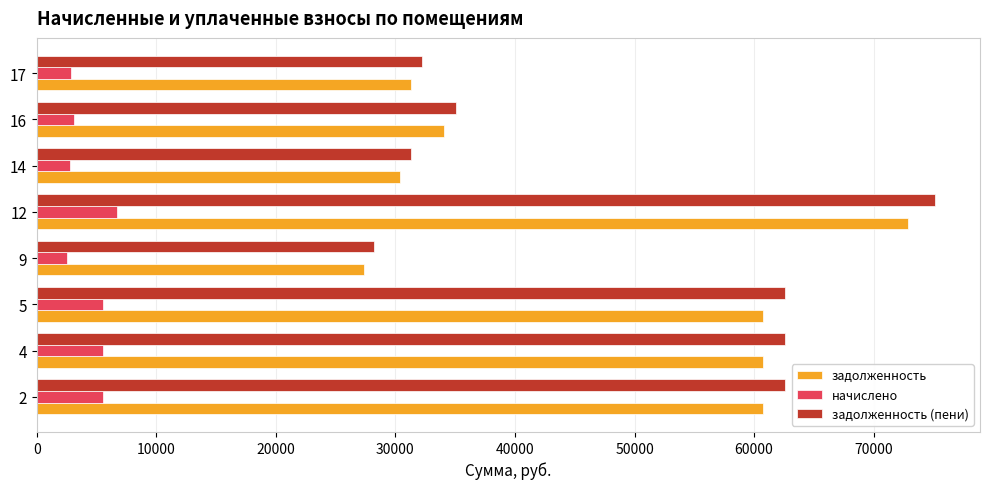

What is the average value of the задолженность (пени) series?

48723.1